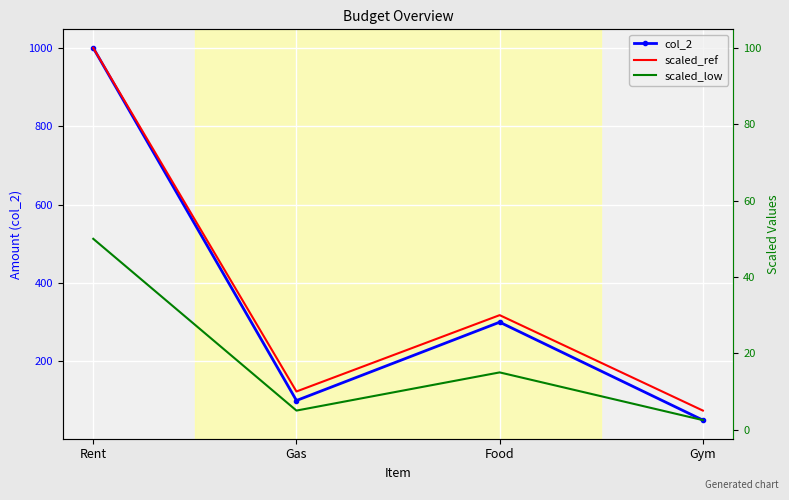

The scaled_ref series shows 8.6 at Gym. True or false?

False